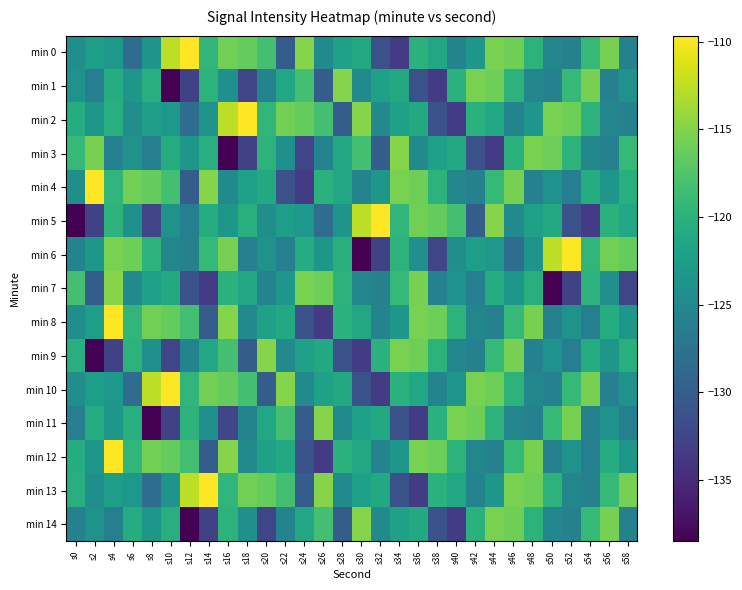

At which category does the chart reach its minimum across all series?

s10